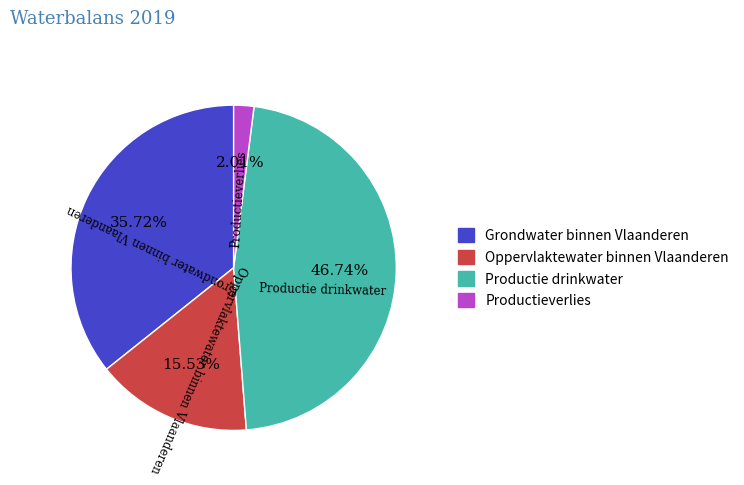

Approximately how many times larger is the value at Grondwater binnen Vlaanderen compared to Oppervlaktewater binnen Vlaanderen?

2.3